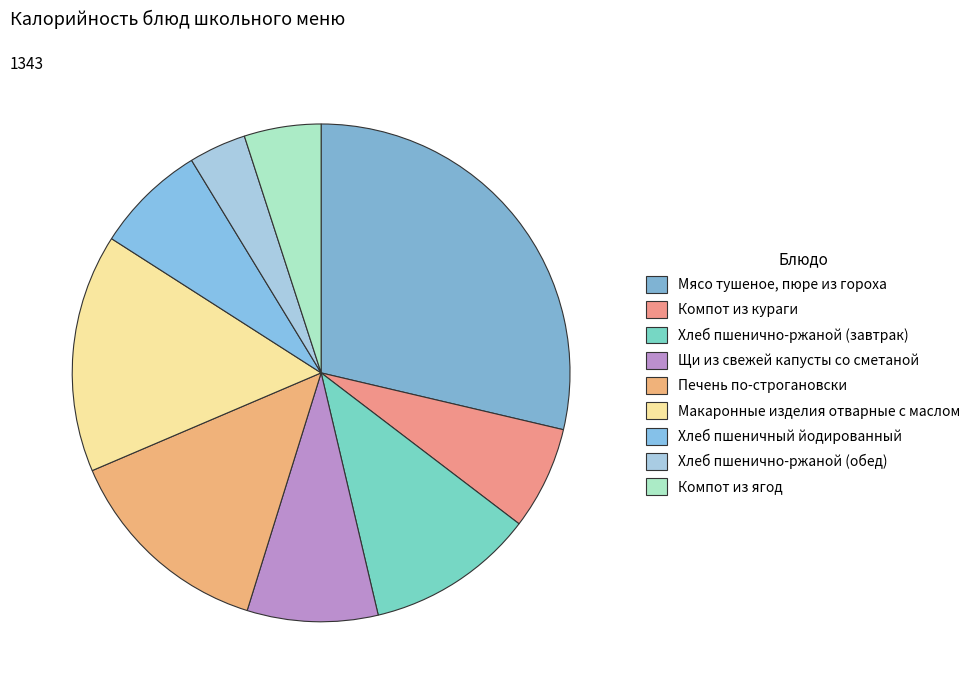

Which slice is the smallest?

Хлеб пшенично-ржаной (обед)